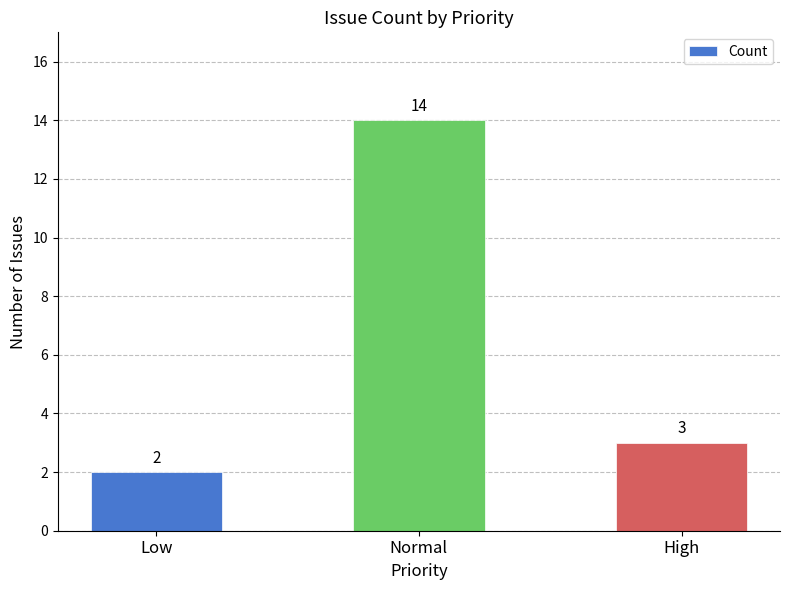

What is the label of the 1st bar from the left?

Low